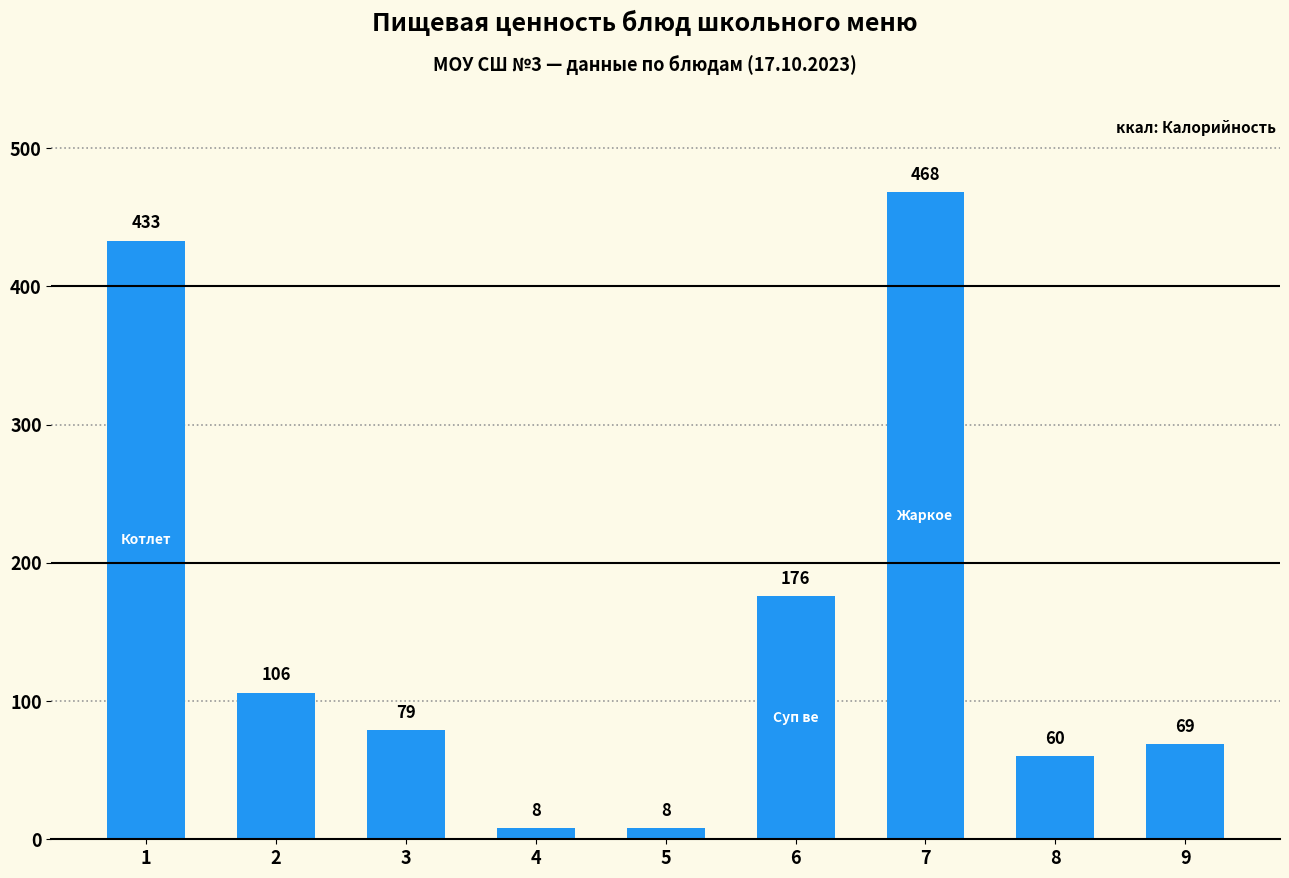

Reading right to left, list all the values displayed in this chart.

9=69	8=60	7=468	6=176	5=8	4=8	3=79	2=106	1=433